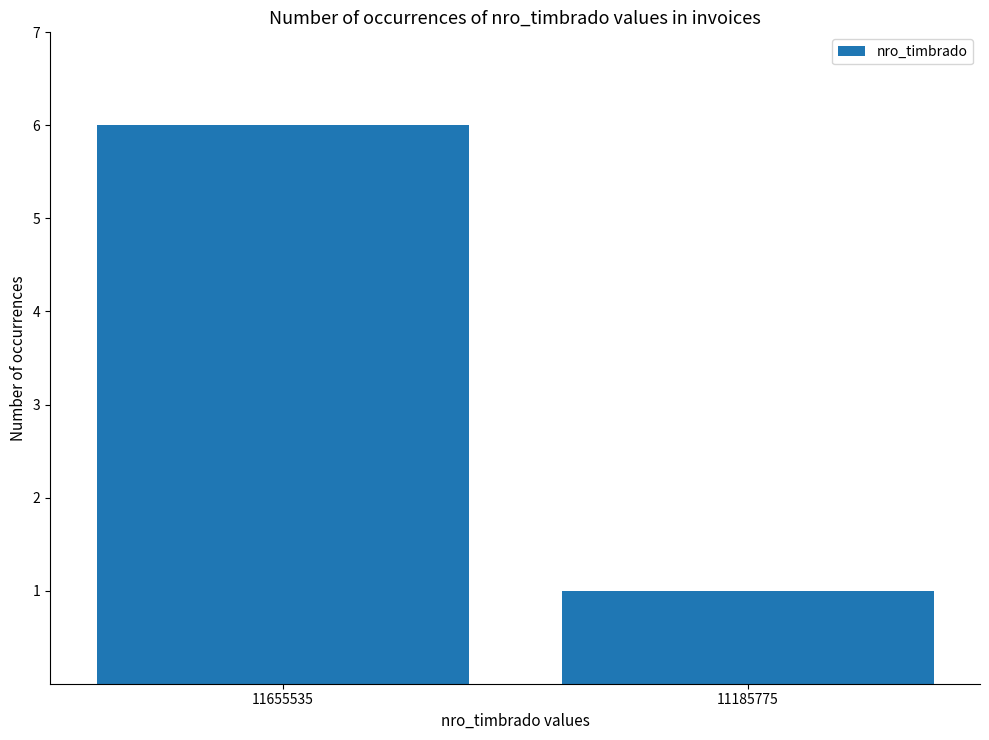

What is the value of the 1st bar from the left?

6